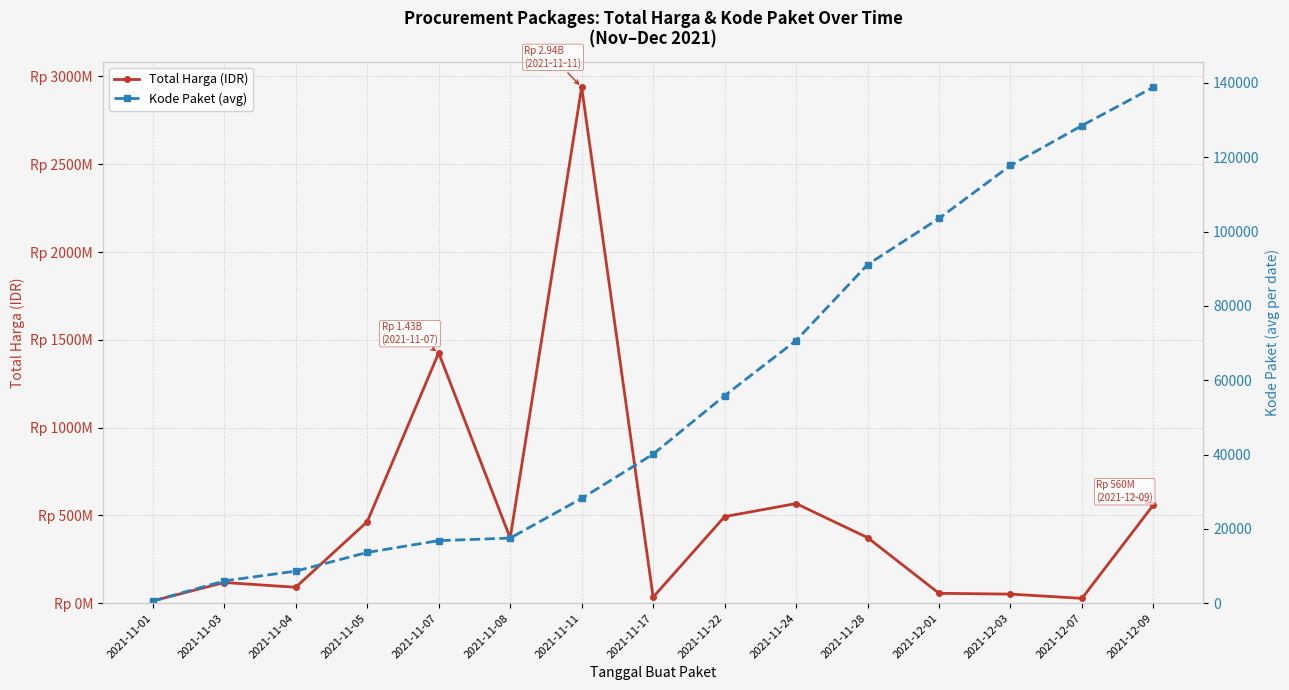

How many data points in Kode Paket (avg) are above 40112?

7